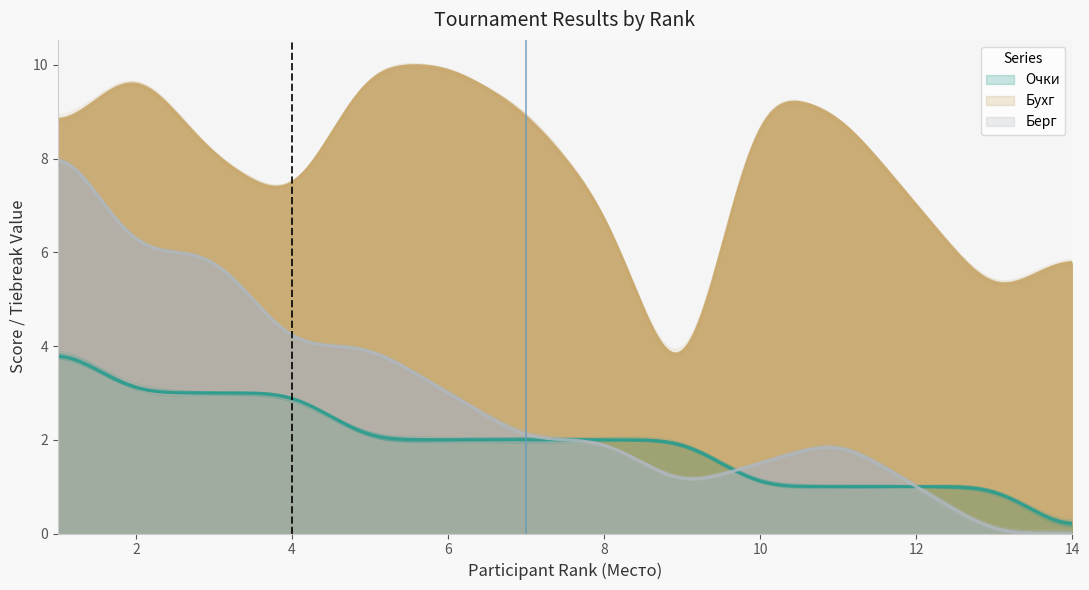

At which category does the chart reach its minimum across all series?

14